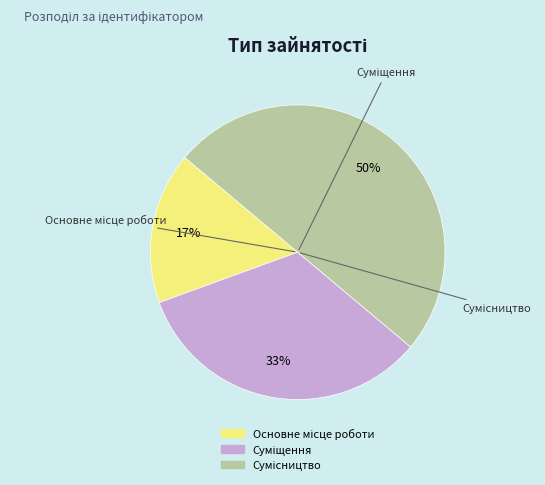

To the nearest percent, what is the average slice percentage?

33%